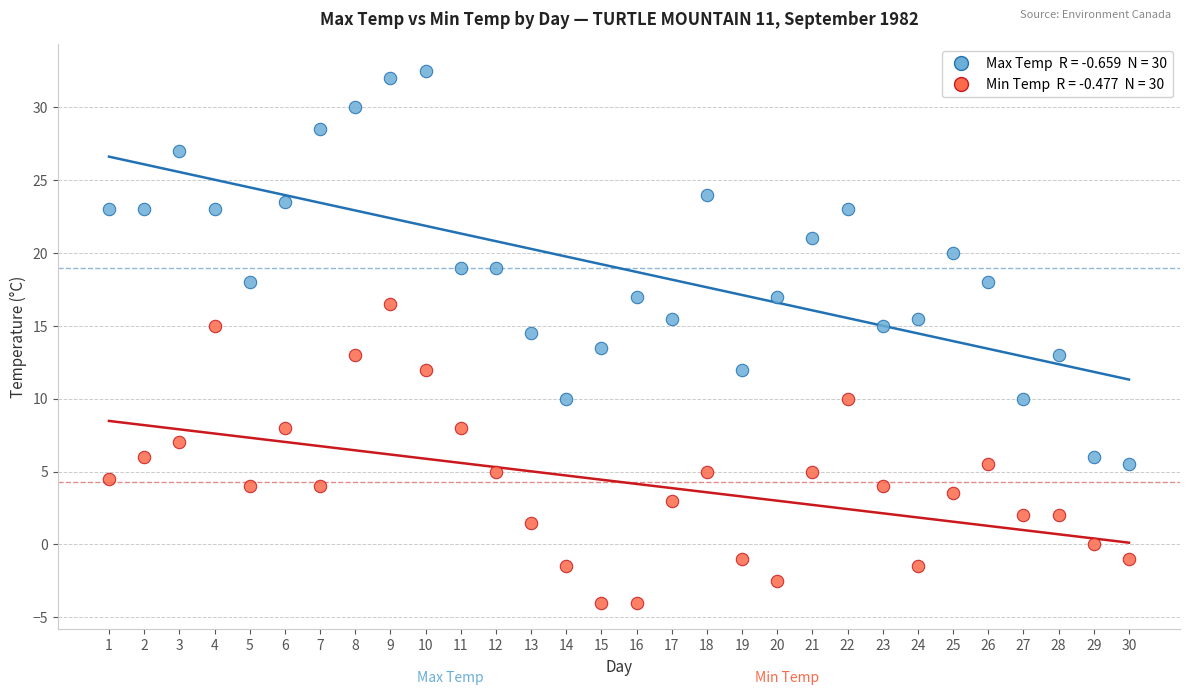

Across all data points, what is the range of Y values (max minus min)?

36.5